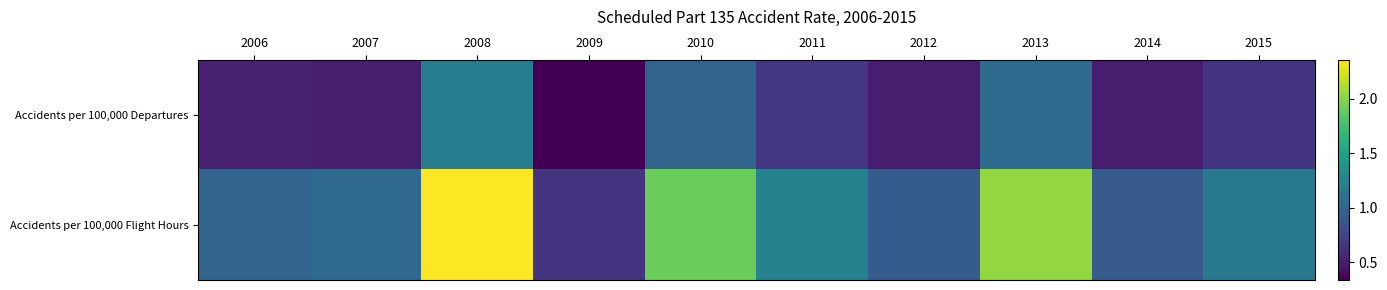

Reading right to left, what are all the values shown in this chart?

Accidents per 100,000 Departures: 2015=0.7	2014=0.5	2013=1.0	2012=0.5	2011=0.7	2010=1.0	2009=0.3	2008=1.2	2007=0.5	2006=0.5
Accidents per 100,000 Flight Hours: 2015=1.2	2014=0.9	2013=2.0	2012=0.9	2011=1.2	2010=1.9	2009=0.6	2008=2.4	2007=1.0	2006=1.0